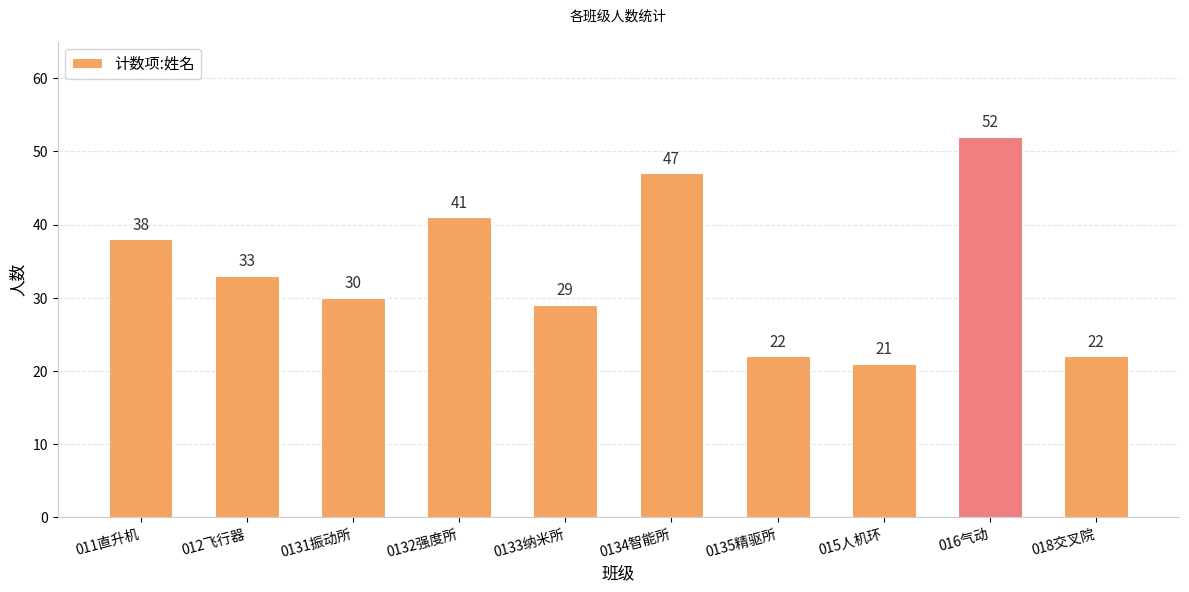

Reading right to left, extract all data points from this chart.

22	52	21	22	47	29	41	30	33	38